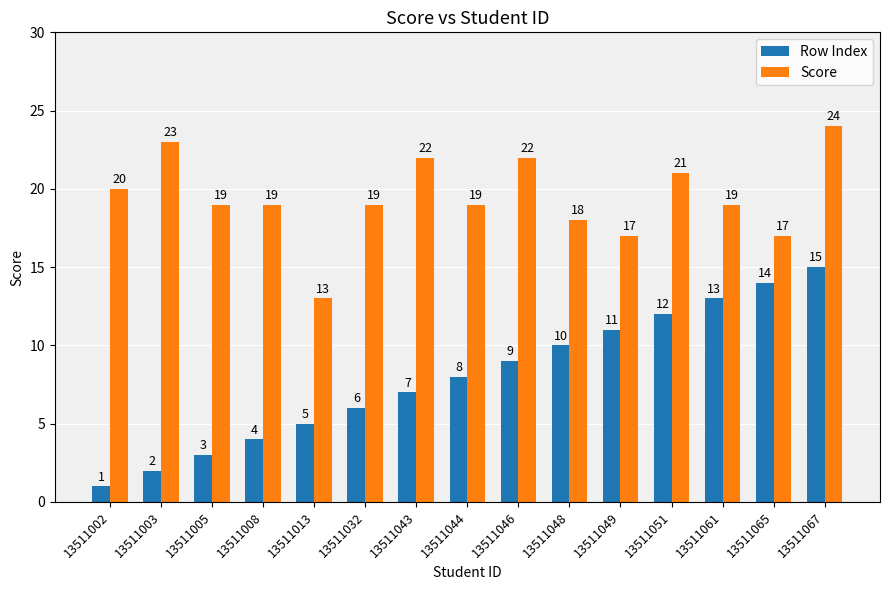

Which label corresponds to the largest value in the chart?

13511067